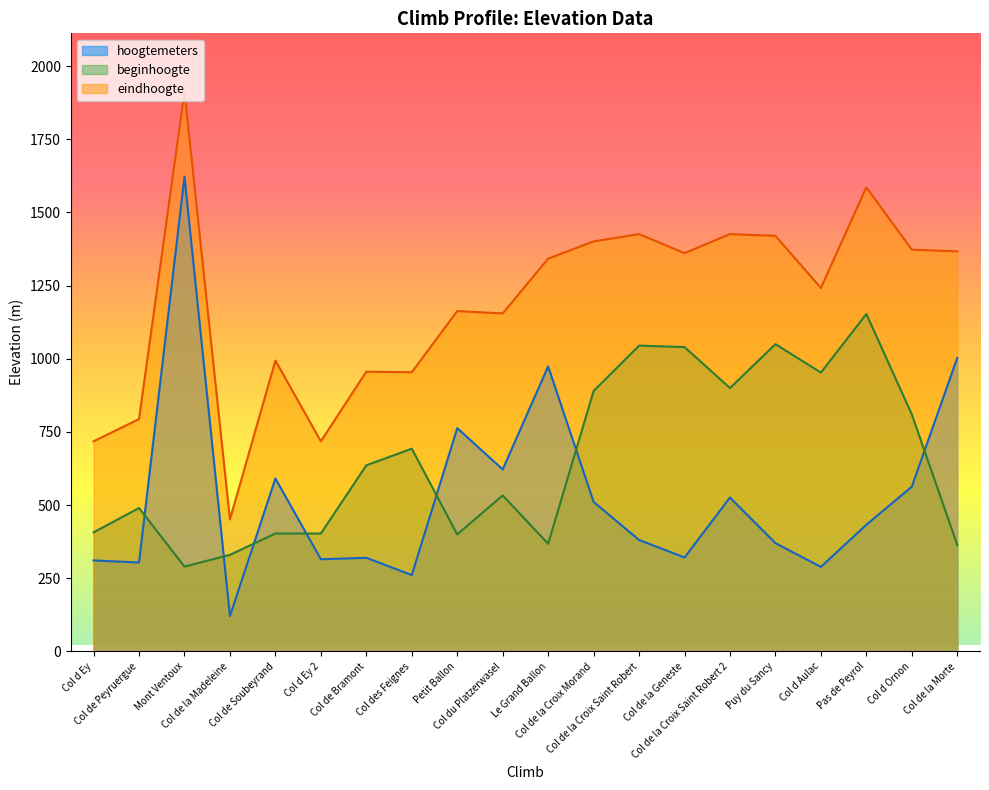

What is the label of the 14th point from the left?

Col de la Geneste